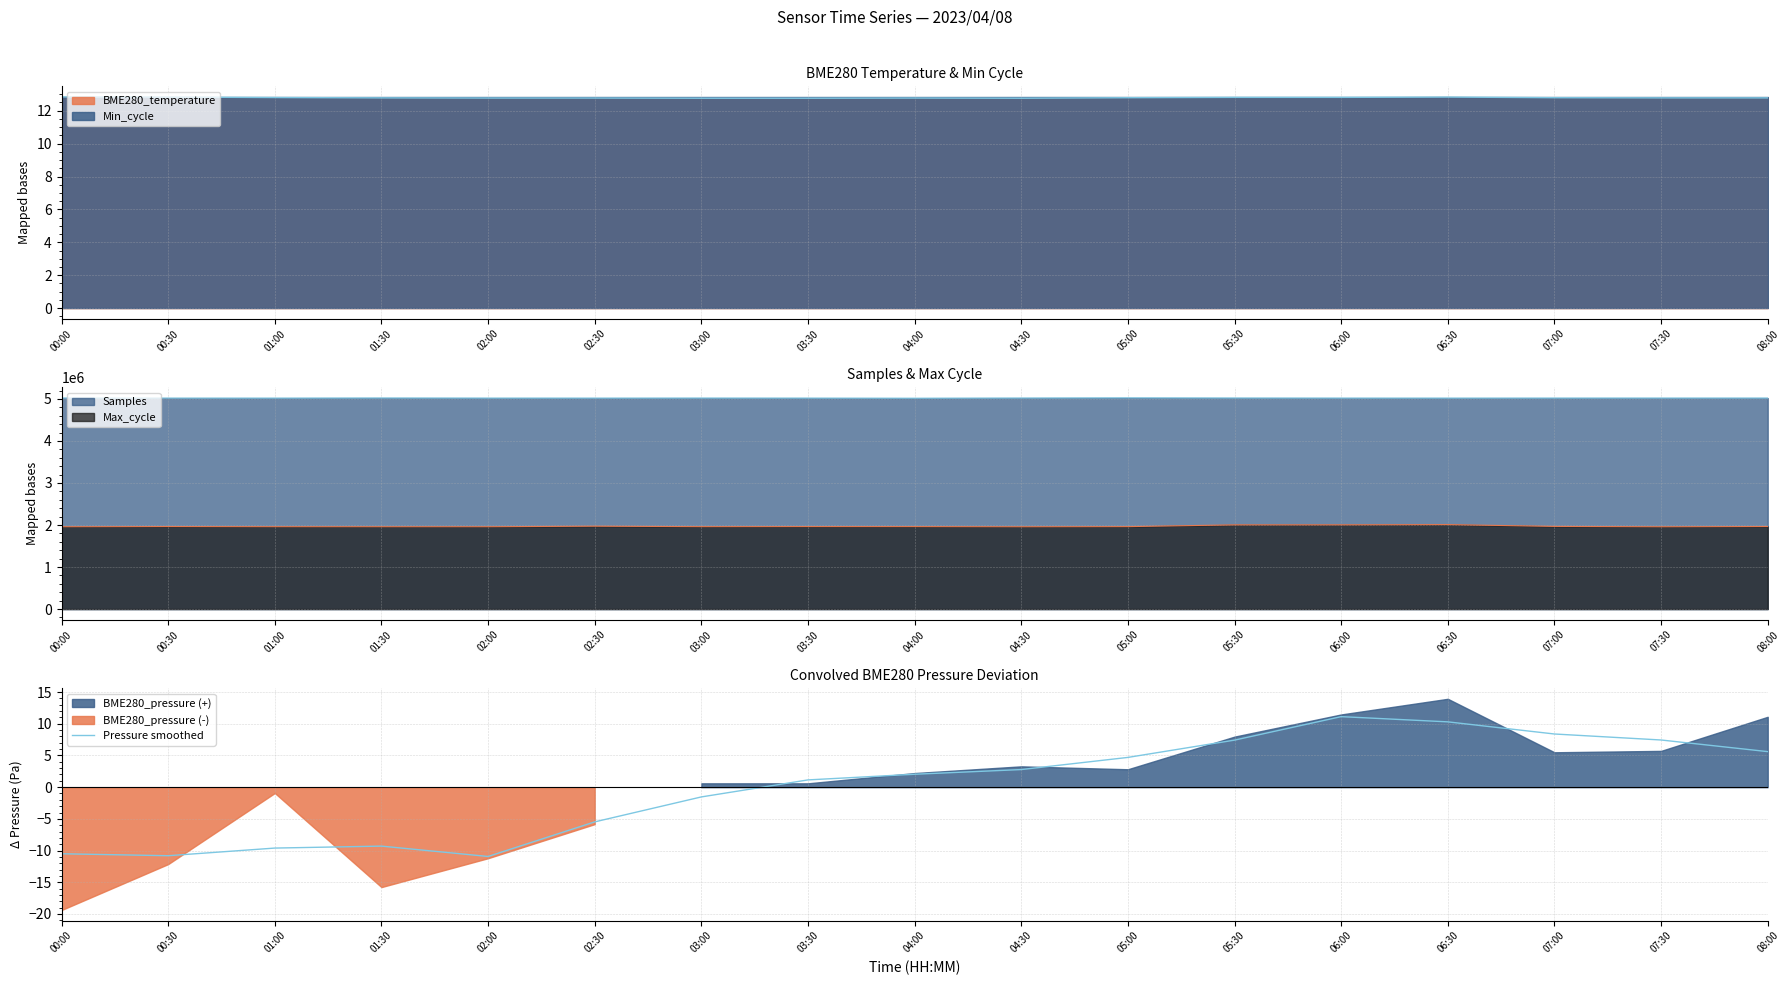

List the labels in order of value, smallest first.

02:00, 00:30, 00:00, 01:00, 01:30, 02:30, 03:00, 03:30, 04:00, 04:30, 05:00, 08:00, 05:30, 07:30, 07:00, 06:30, 06:00